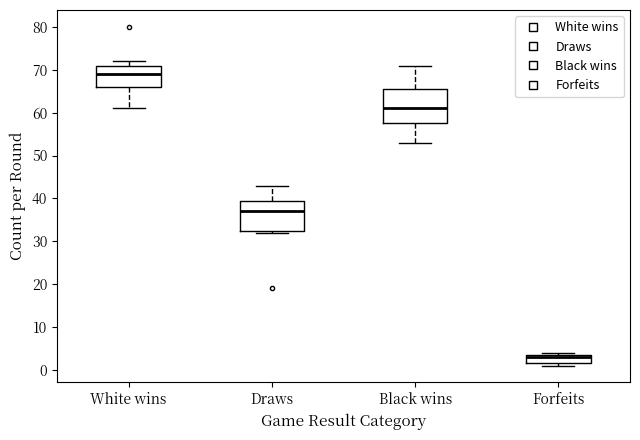

Comparing the boxes themselves (not the whiskers), which one is the tallest?

Black wins